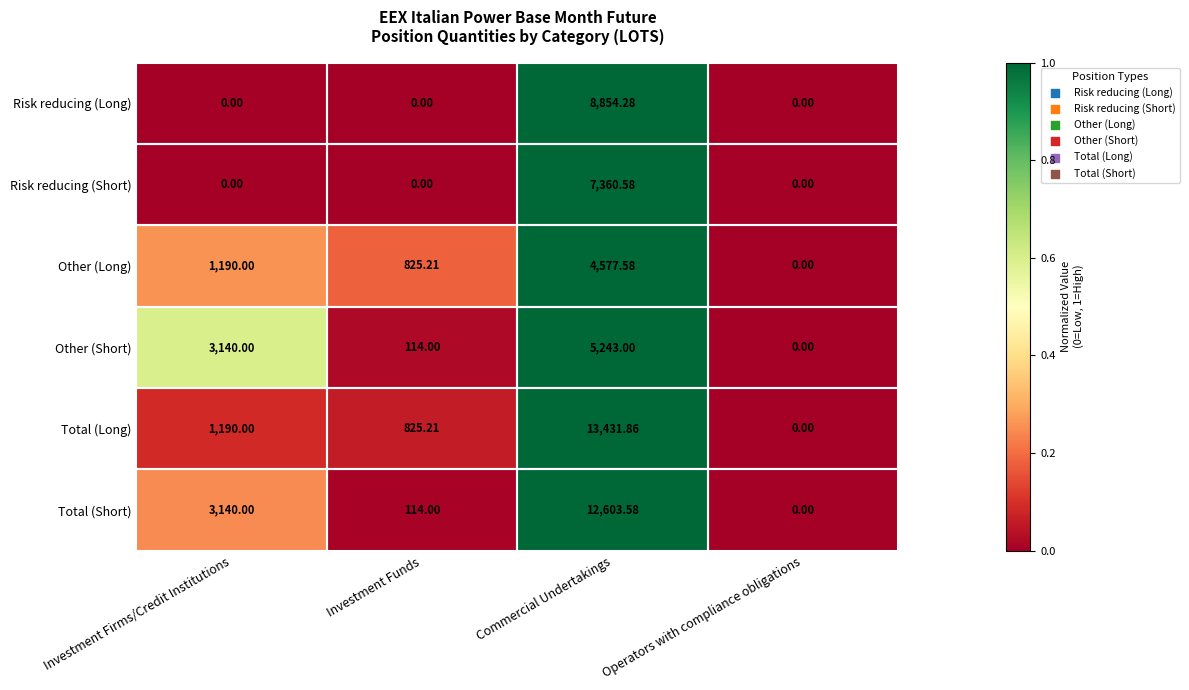

Which label corresponds to the largest value in the chart?

Commercial Undertakings